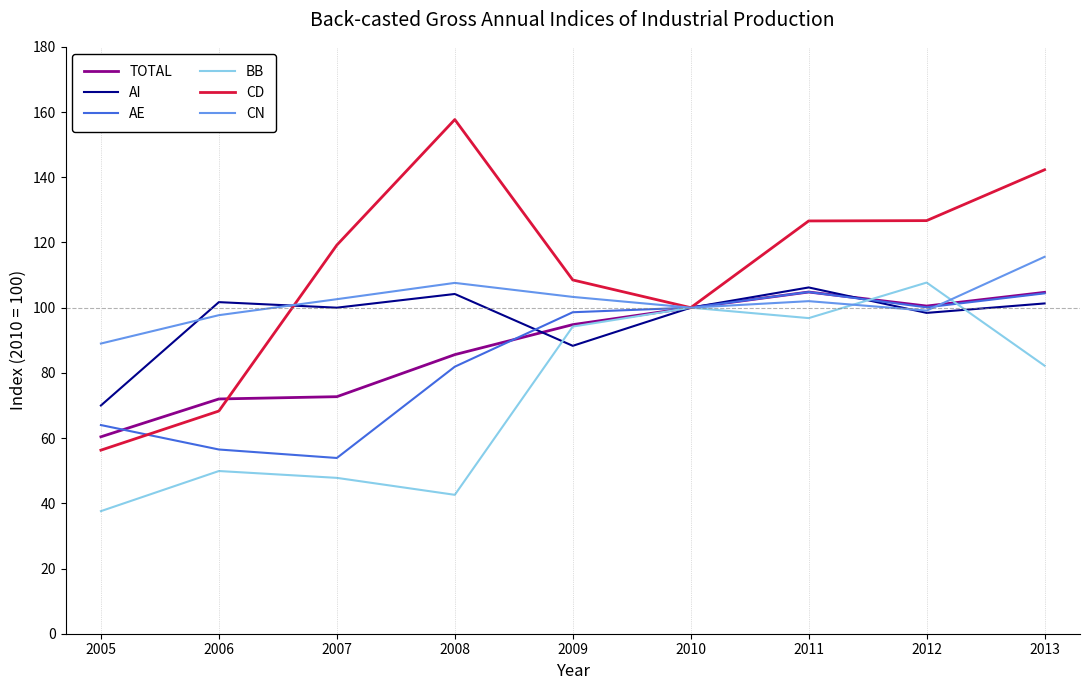

How many distinct data groups are displayed?

6